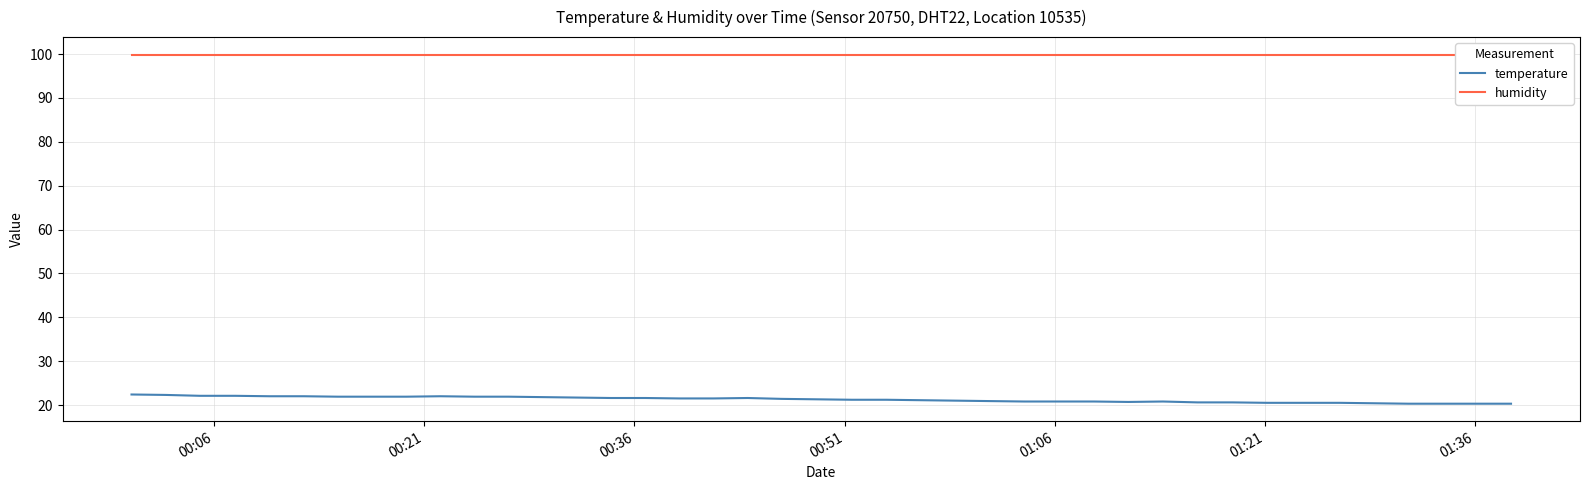

What is the maximum value for temperature?

22.4